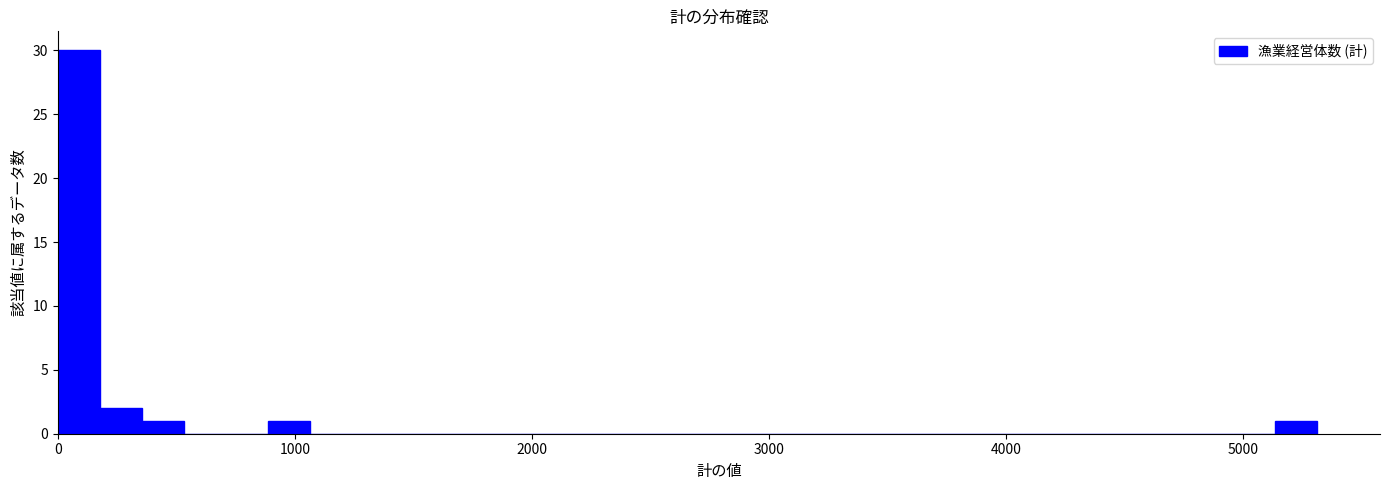

Read against the x-axis, roughly where is the centre of the tallest bar?

100